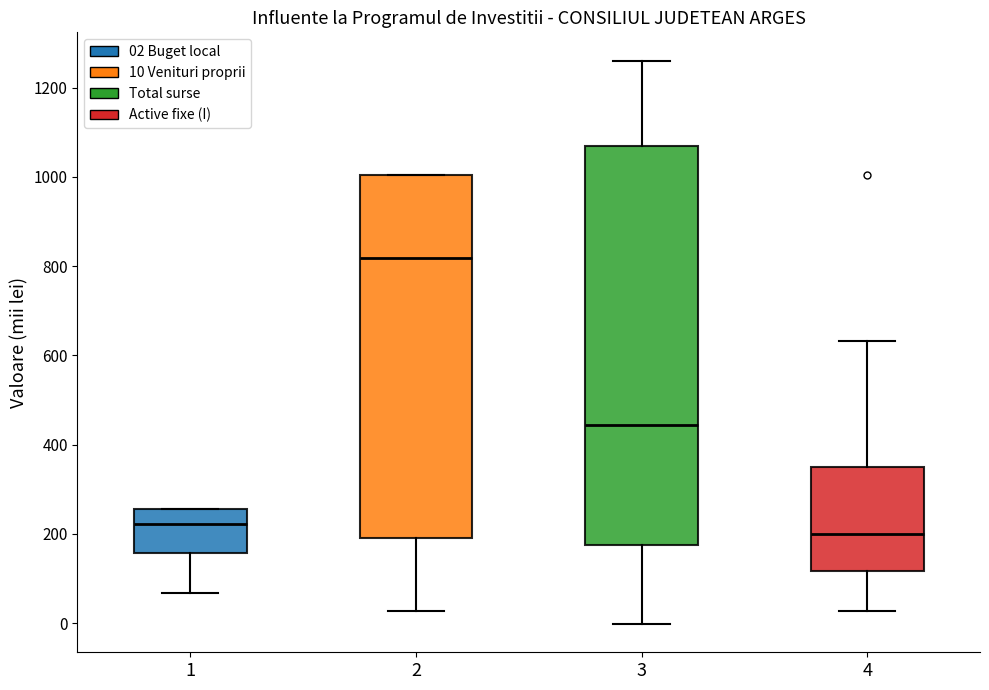

Which box is the tallest, from its lower edge to its upper edge?

3